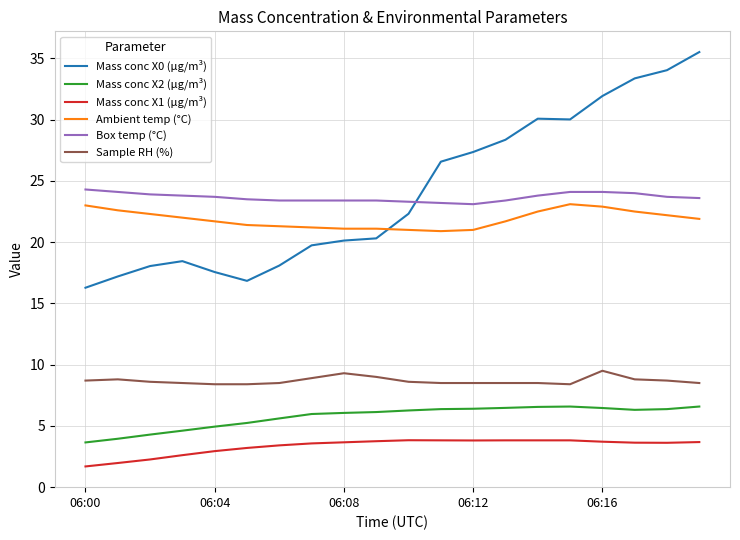

Which series has the largest range (max minus min)?

Mass conc X0 (μg/m³)